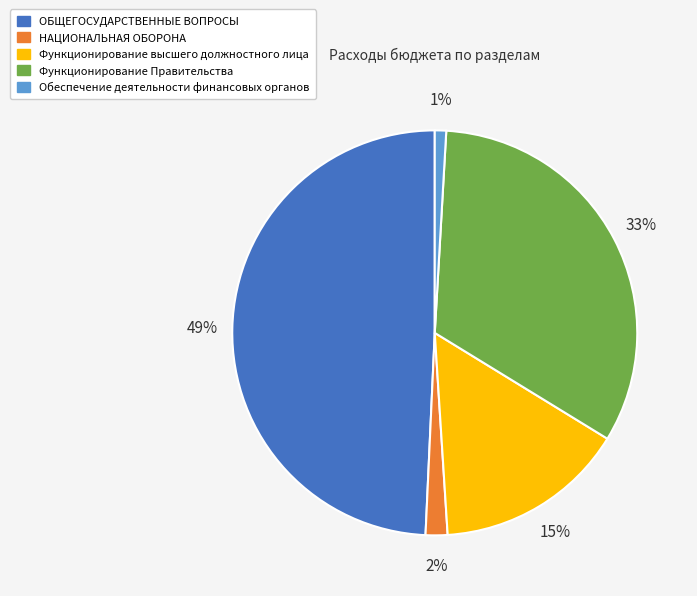

How many slices are in this pie chart?

5